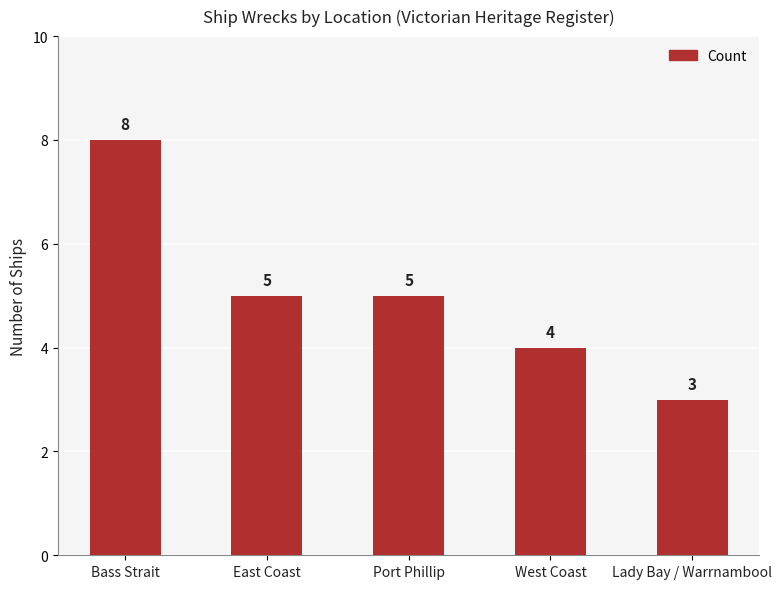

Does the chart contain stacked bars?

No